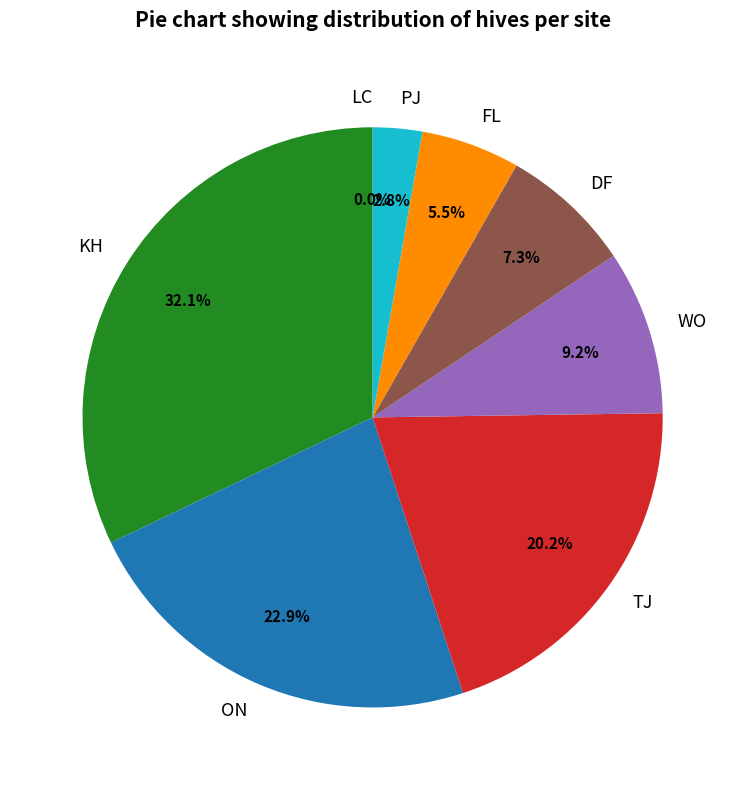

To the nearest percent, what is the average slice percentage?

12%